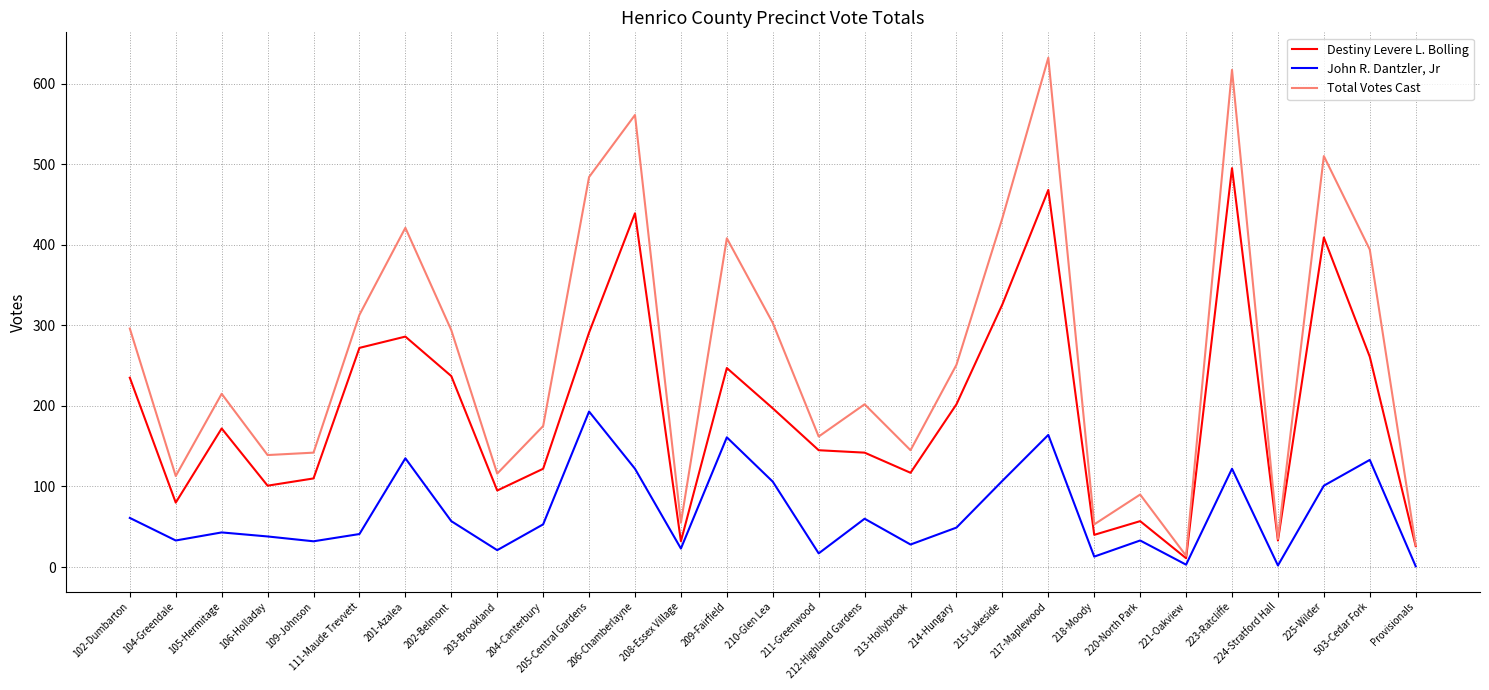

True or false: Destiny Levere L. Bolling and John R. Dantzler, Jr cross at least once.

False